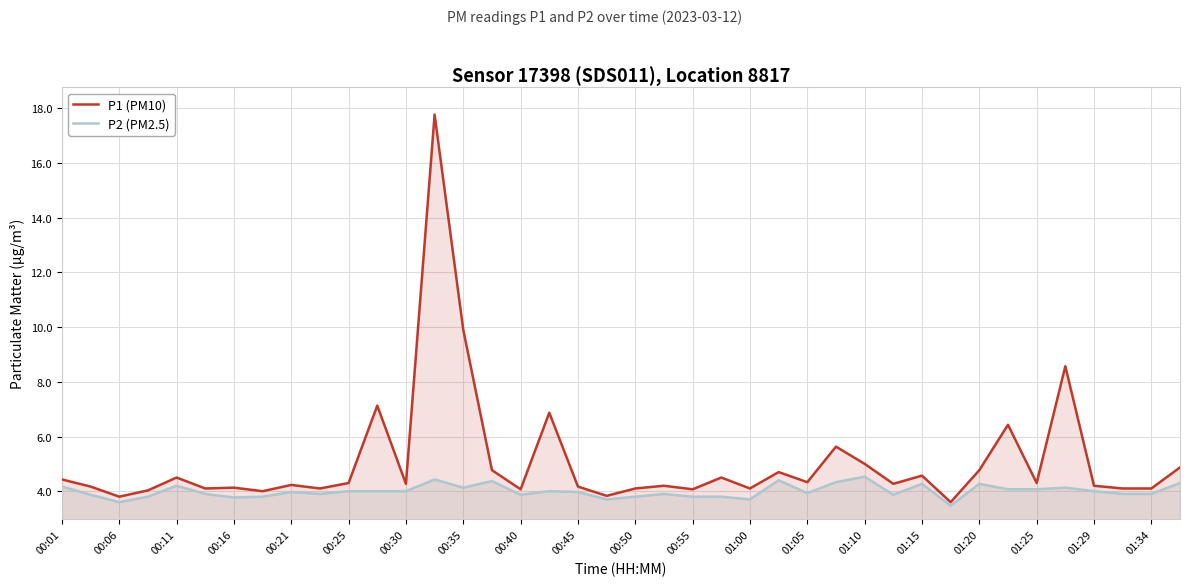

What is the difference between the highest and lowest values at 39?

0.6